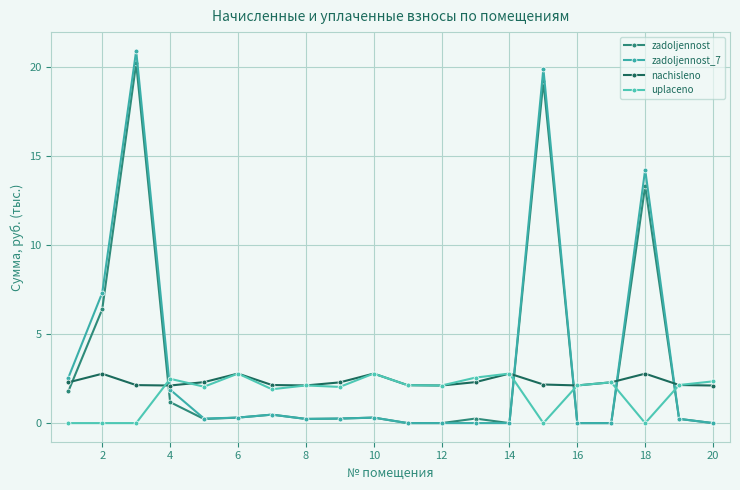

Which series has the largest total across all categories?

zadoljennost_7